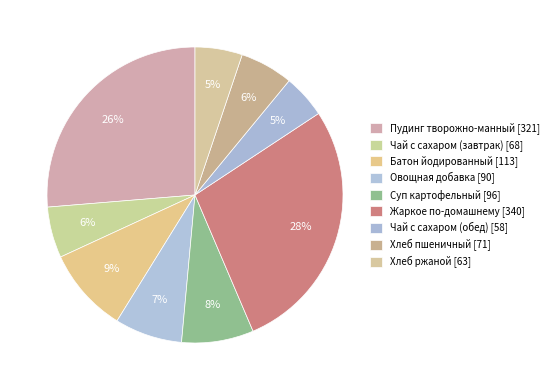

How many segments does this pie chart have?

9